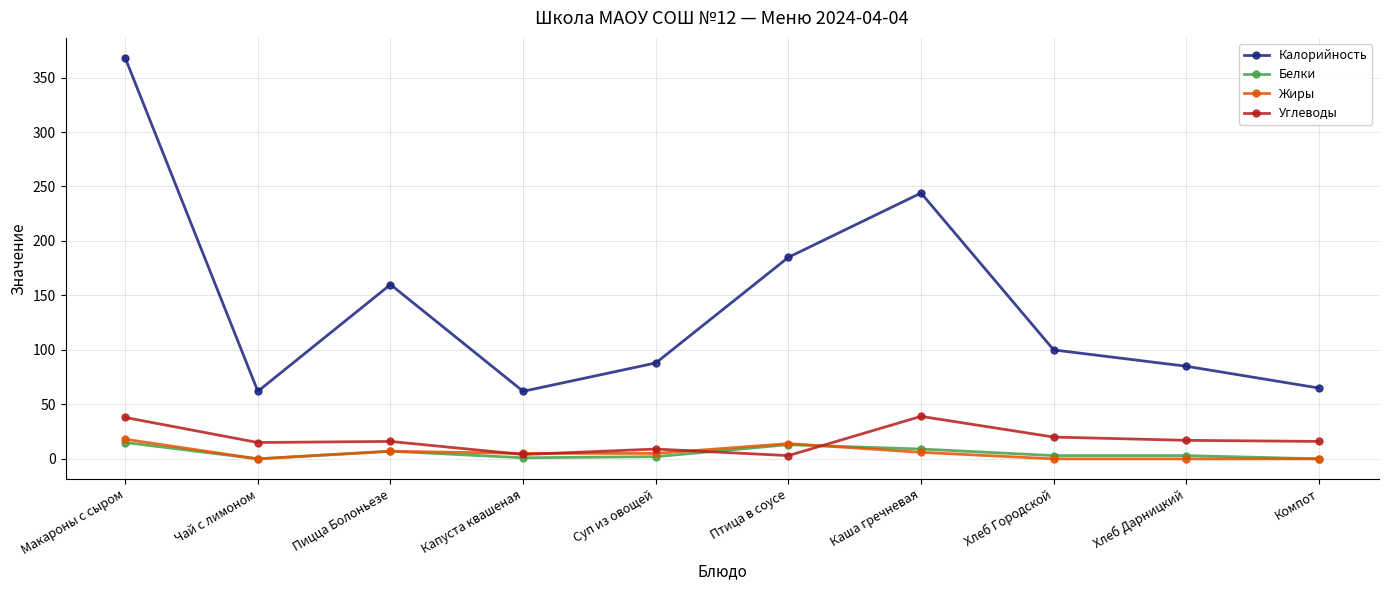

At which category does Калорийность reach its first local peak?

Пицца Болоньезе